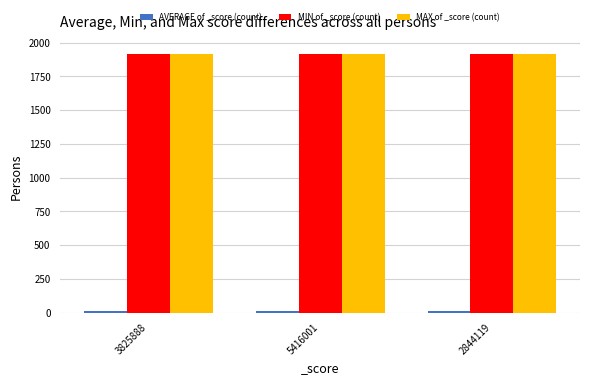

What is the lowest value of the MIN of _score (count) series?

1916.0